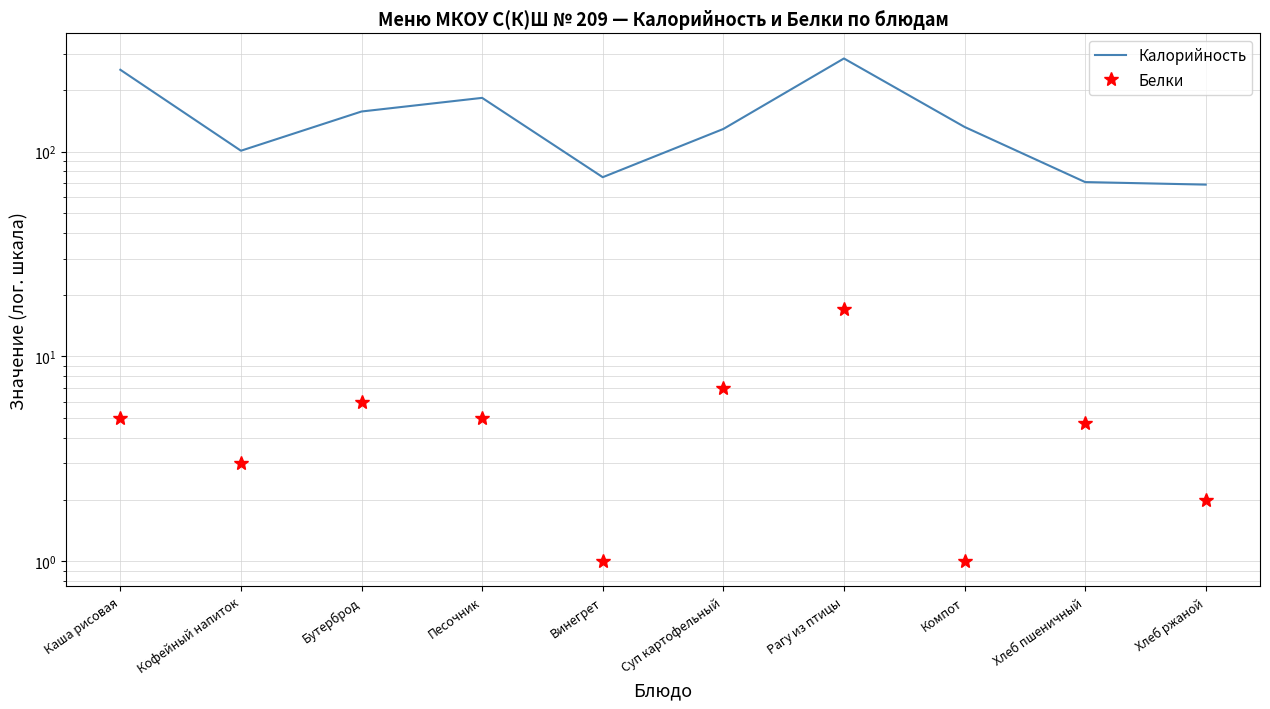

True or false: Калорийность has more than 1 points higher than both neighbors.

True